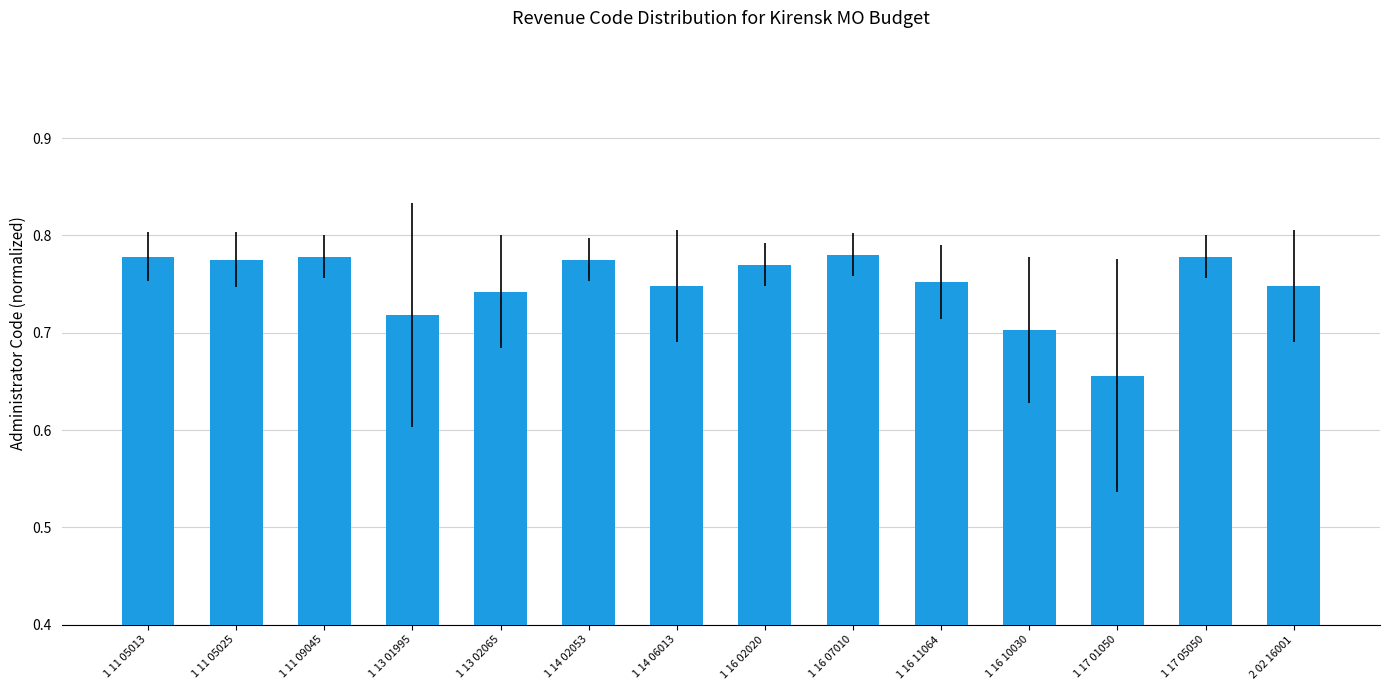

How many bars are there in total?

14